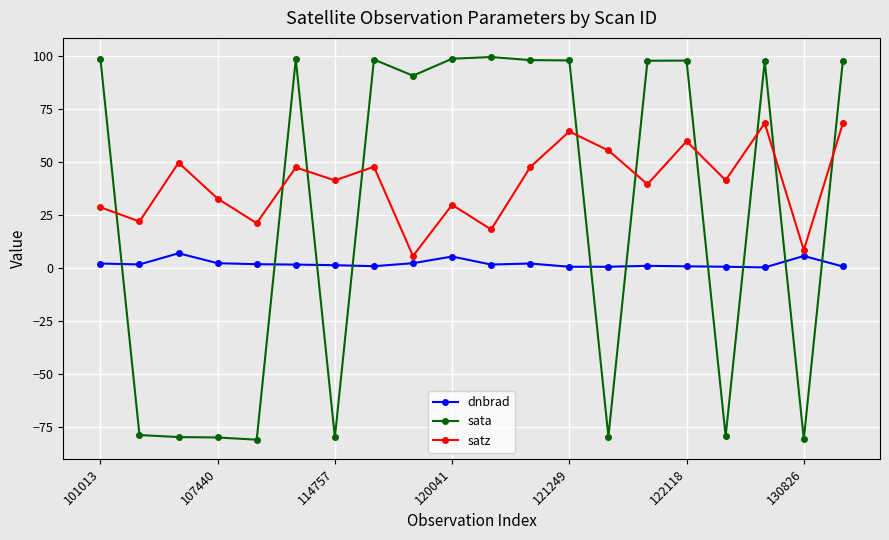

What is the average value of the satz series?

39.8